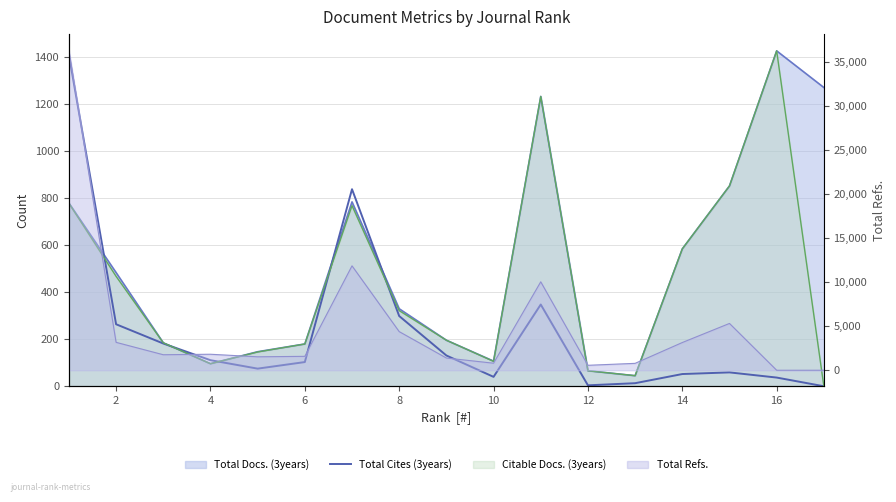

The value at 10 is 56. True or false?

False